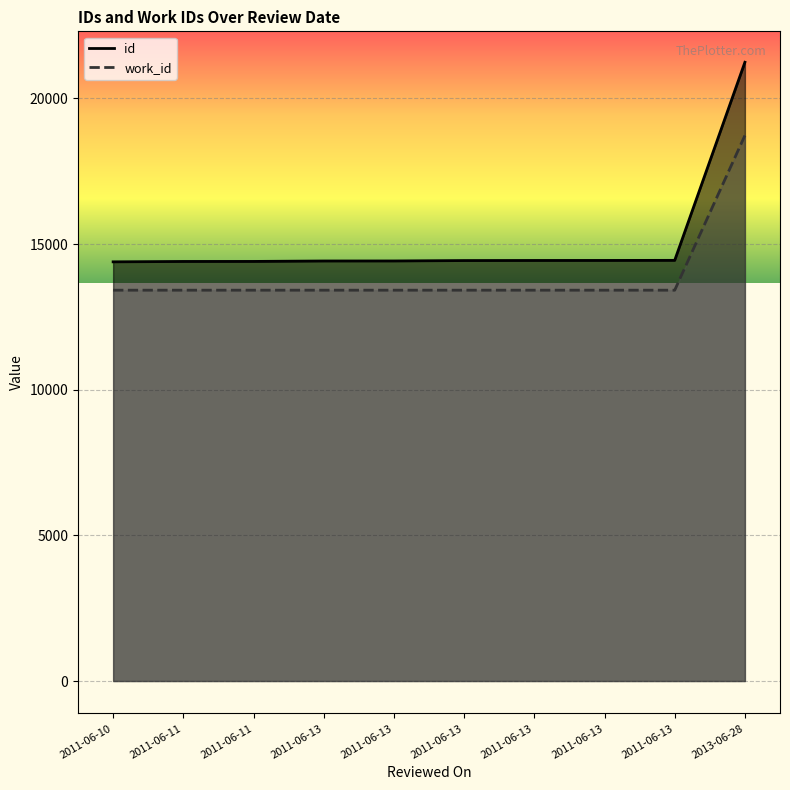

True or false: work_id and id cross at least once.

False